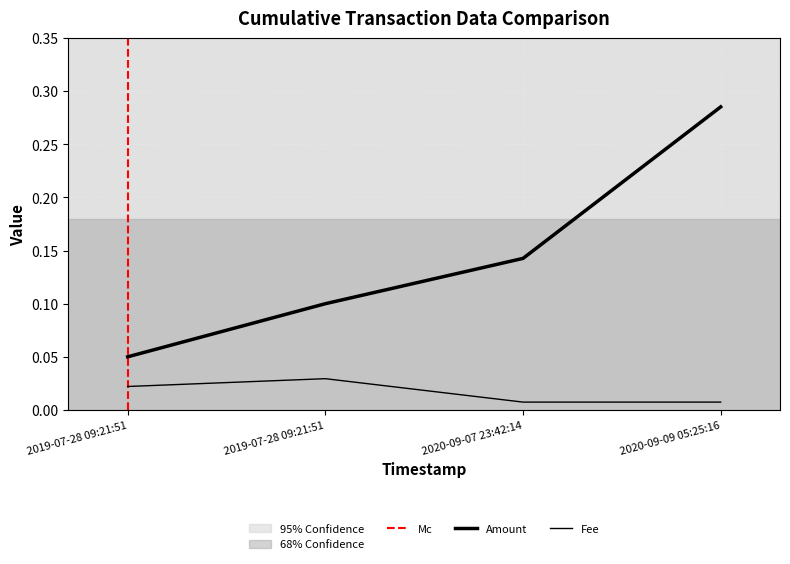

How many Fee values are between 0 and 1?

4